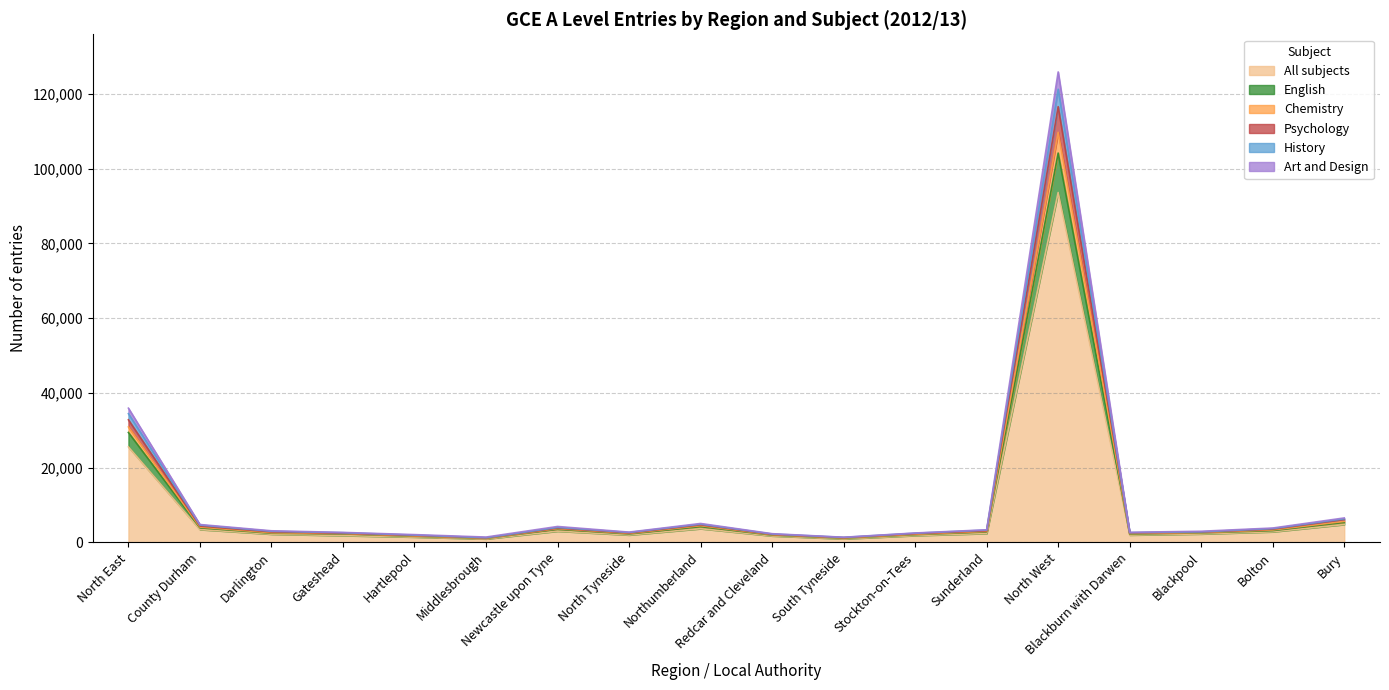

Which label corresponds to the smallest value in the chart?

Middlesbrough